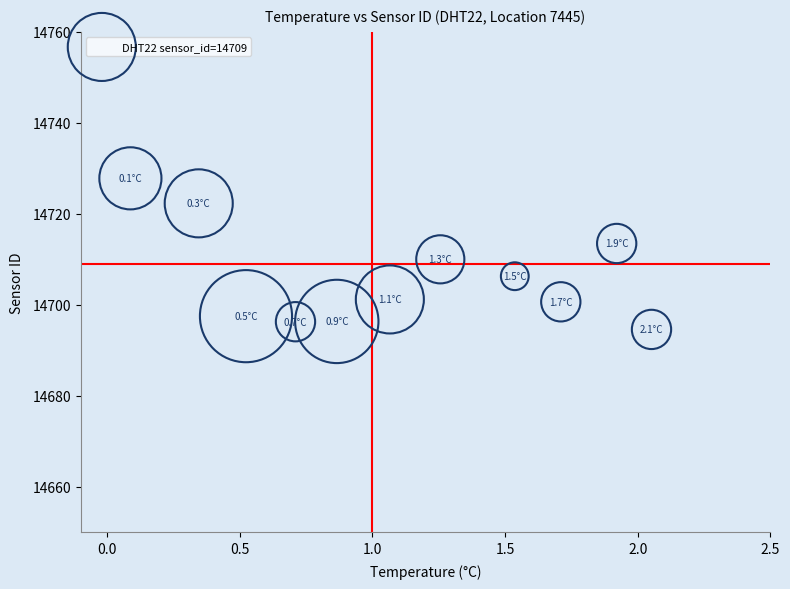

What is the average Y value?

14706.0